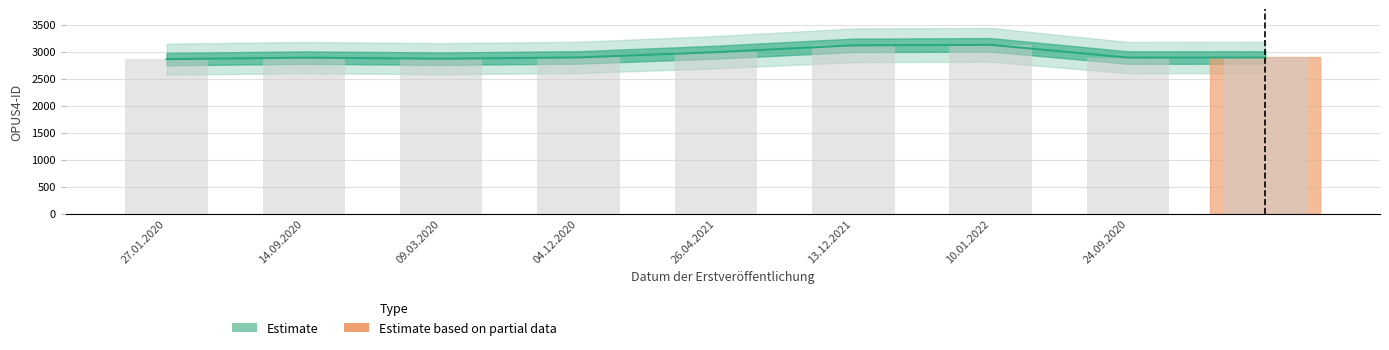

What is the greatest value displayed?

3128